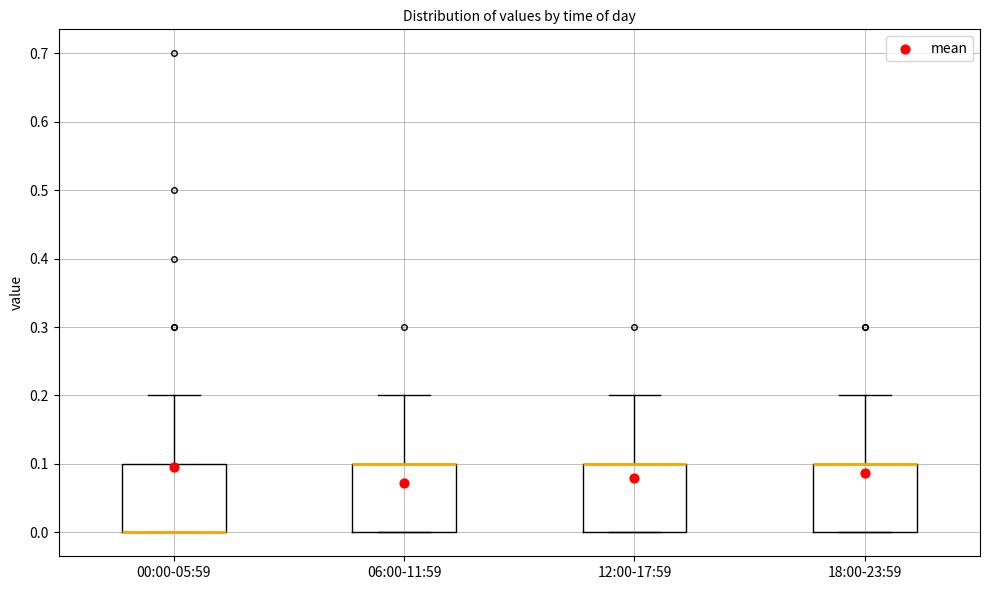

Reading left to right, transcribe this box plot: for each box, give where its median line is, the range the box spans, and where its two whiskers end, as read against the y-axis. The values are not printed on the chart, so give them approximately, as read against the axis.

00:00-05:59: median 0.0 (drawn on the box's lower edge), box 0.0 to 0.1, whiskers 0.0 to 0.2
06:00-11:59: median 0.1 (drawn on the box's upper edge), box 0.0 to 0.1, whiskers 0.0 to 0.2
12:00-17:59: median 0.1 (drawn on the box's upper edge), box 0.0 to 0.1, whiskers 0.0 to 0.2
18:00-23:59: median 0.1 (drawn on the box's upper edge), box 0.0 to 0.1, whiskers 0.0 to 0.2